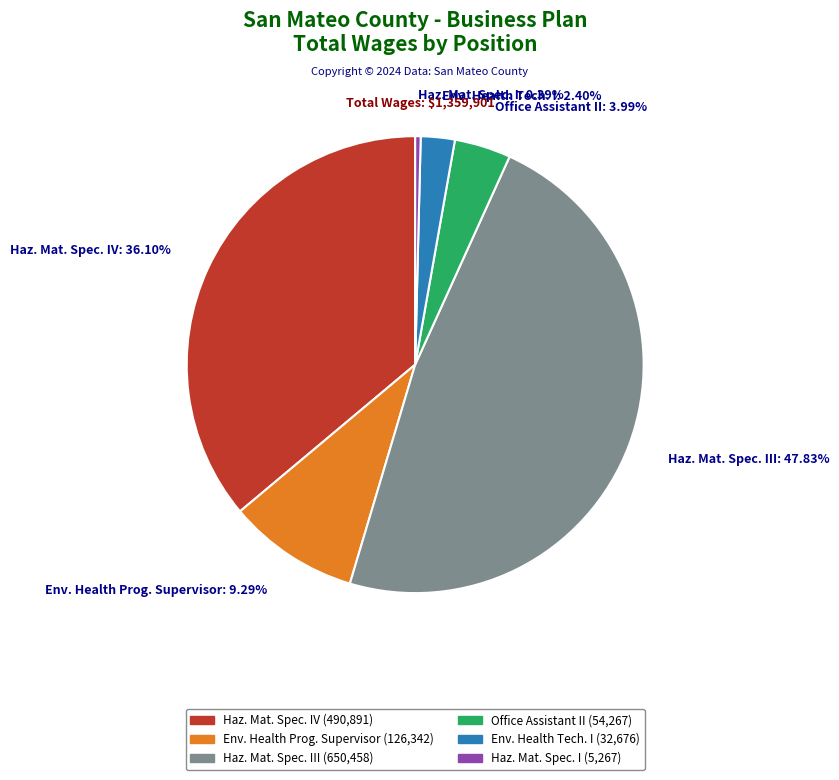

Rank the categories by value from lowest to highest.

Haz. Mat. Spec. I: 0.39%, Env. Health Tech. I: 2.40%, Office Assistant II: 3.99%, Env. Health Prog. Supervisor: 9.29%, Haz. Mat. Spec. IV: 36.10%, Haz. Mat. Spec. III: 47.83%